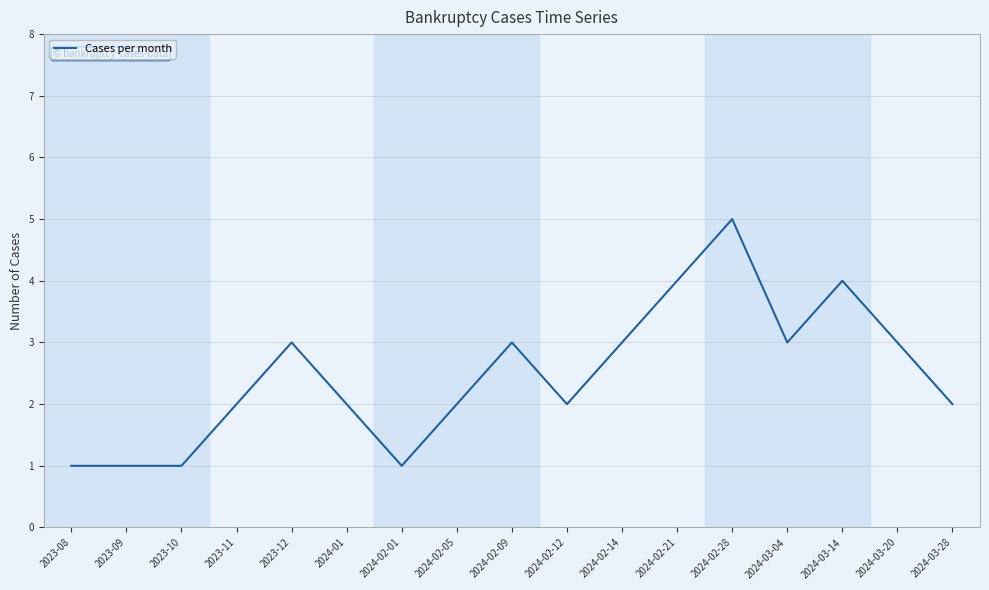

What position from the right is 2023-09?

16